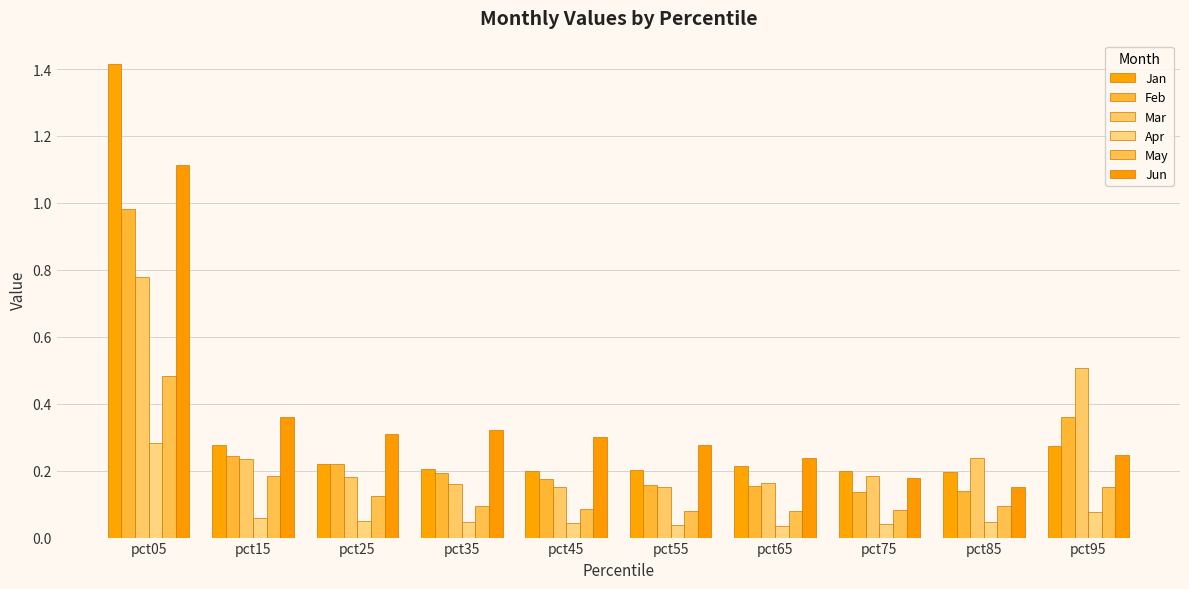

List the labels in order of May value, smallest first.

pct55, pct65, pct75, pct45, pct85, pct35, pct25, pct95, pct15, pct05